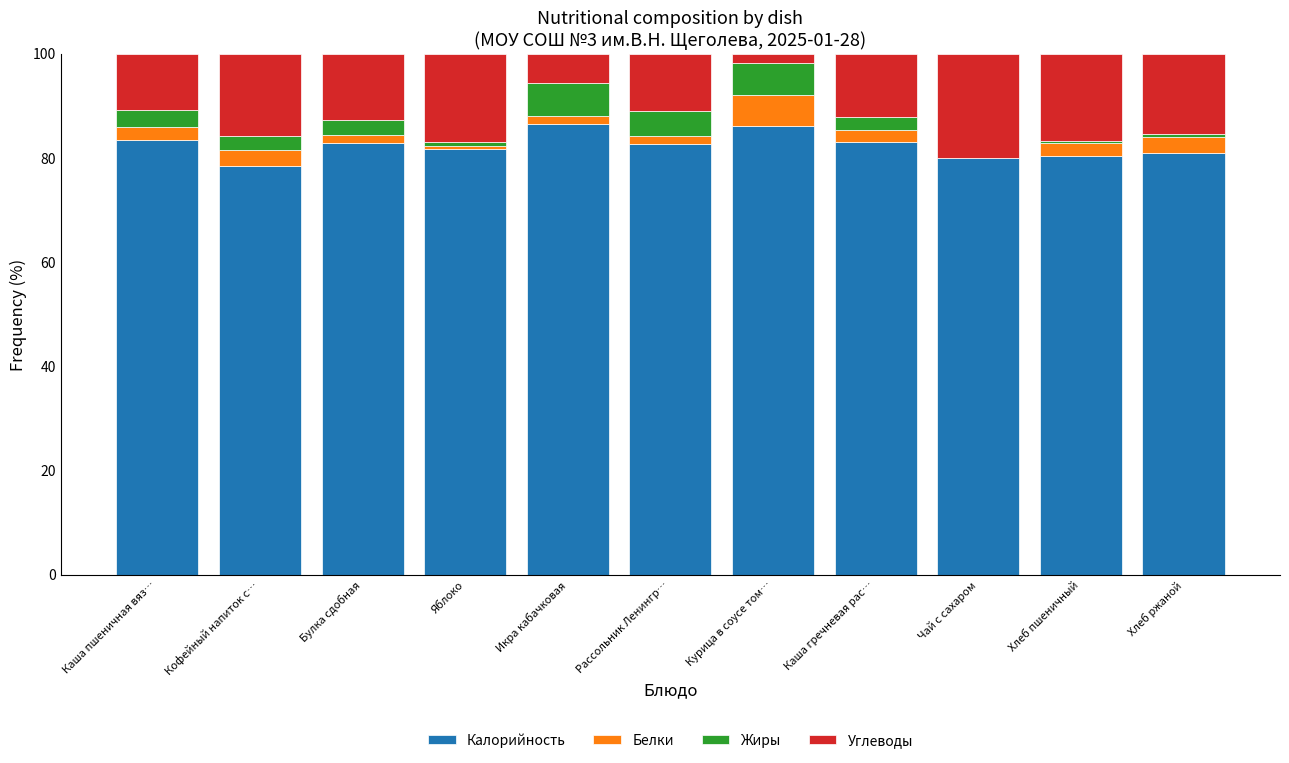

The Калорийность series shows 16.5 at Хлеб пшеничный. True or false?

False